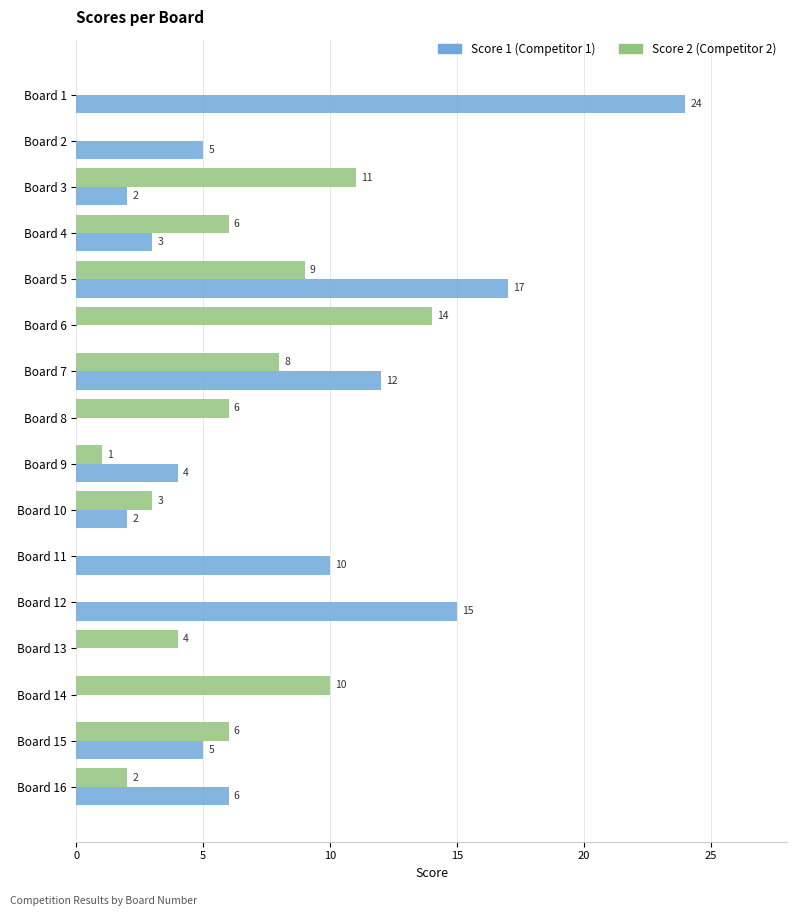

At which category does the chart reach its peak across all series?

Board 1